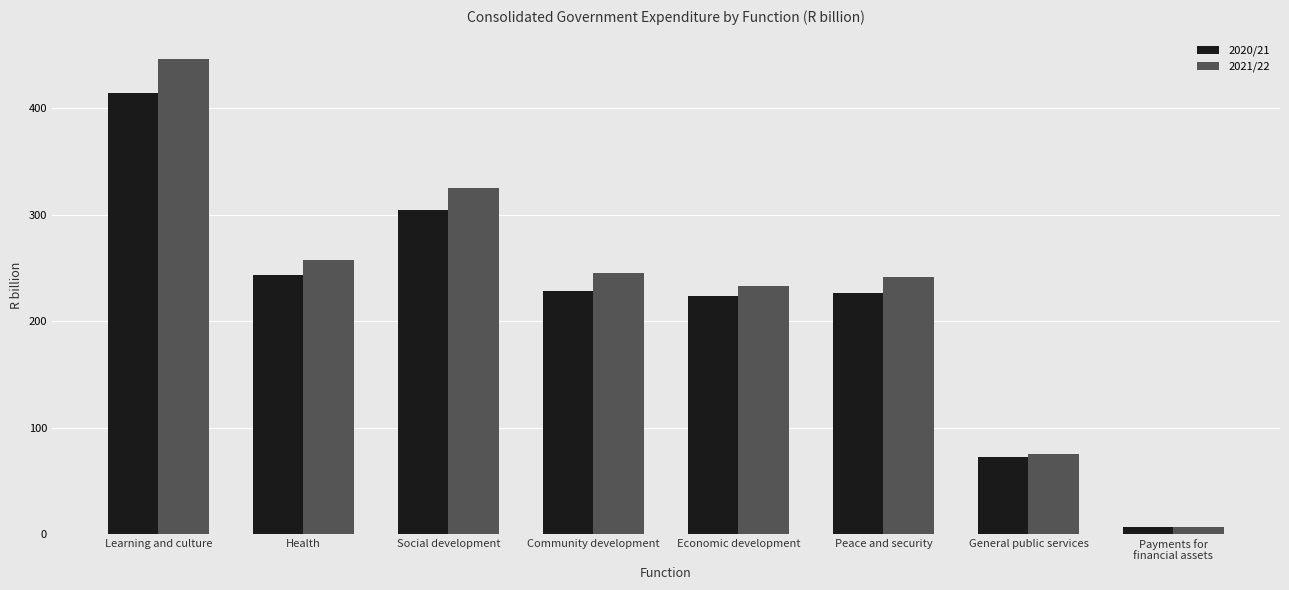

What are all the series names shown in the legend?

2020/21, 2021/22